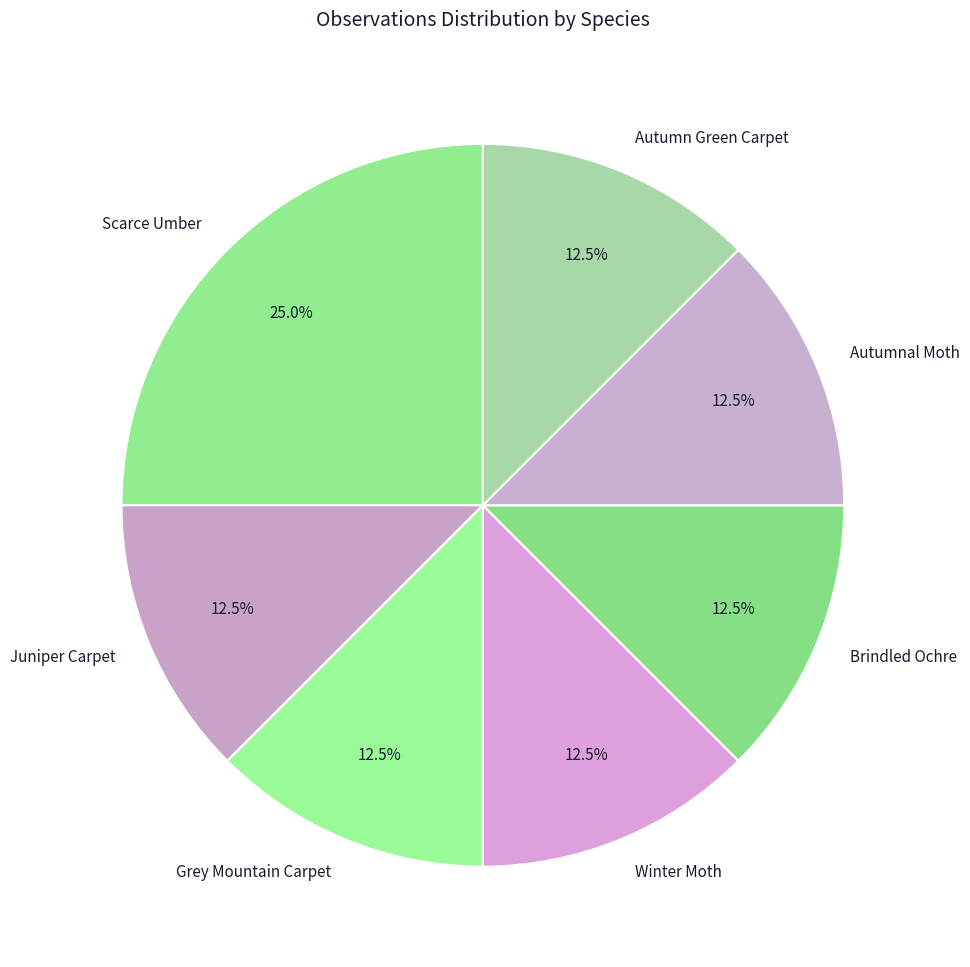

Which slice is the largest?

Scarce Umber